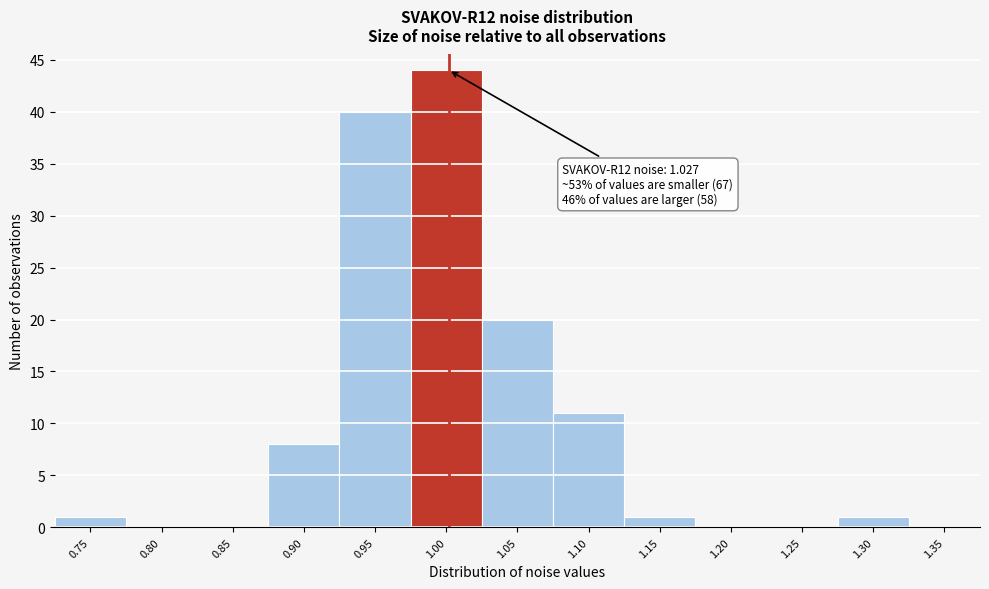

Reading left to right, extract all data points from this chart.

0.75=1	0.80=0	0.85=0	0.90=8	0.95=40	1.00=44	1.05=20	1.10=11	1.15=1	1.20=0	1.25=0	1.30=1	1.35=0